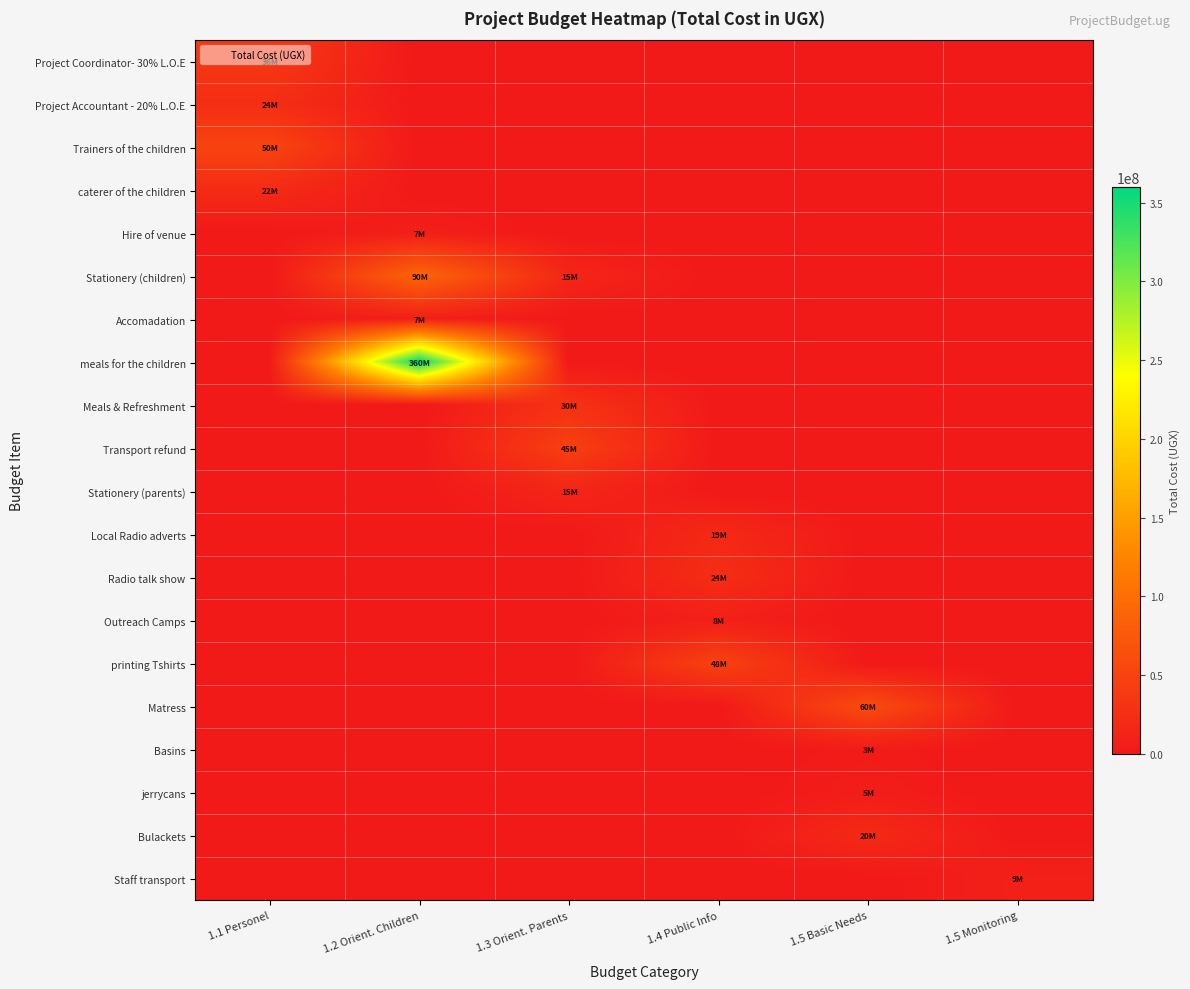

Rank the series by their maximum value, from lowest to highest.

Basins, jerrycans, Hire of venue, Accomadation, Outreach Camps, Staff transport, Stationery (parents), Local Radio adverts, Bulackets, caterer of the children, Project Accountant - 20% L.O.E, Radio talk show, Meals & Refreshment, Project Coordinator- 30% L.O.E, Transport refund, printing Tshirts, Trainers of the children, Matress, Stationery (children), meals for the children